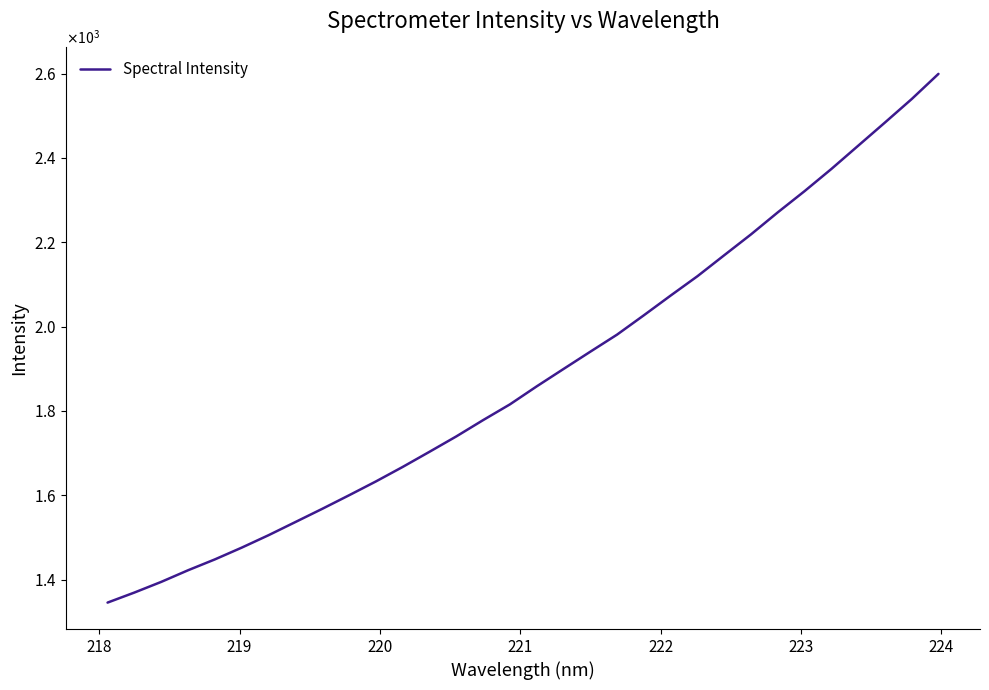

Does the chart have visible grid lines?

No